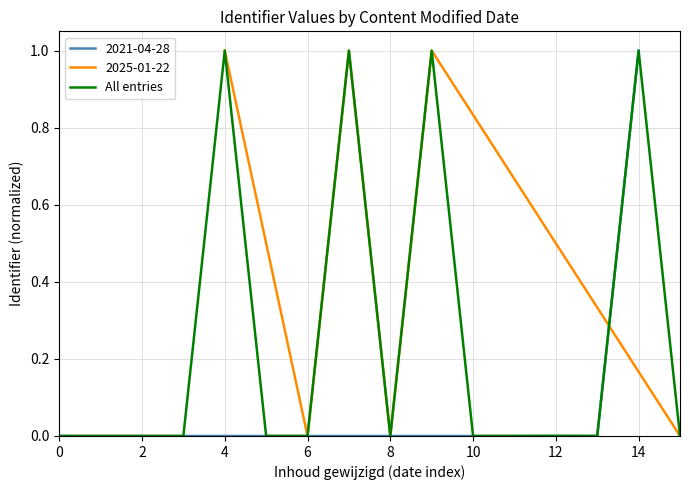

What is the difference between the maximum and minimum values?

1.0